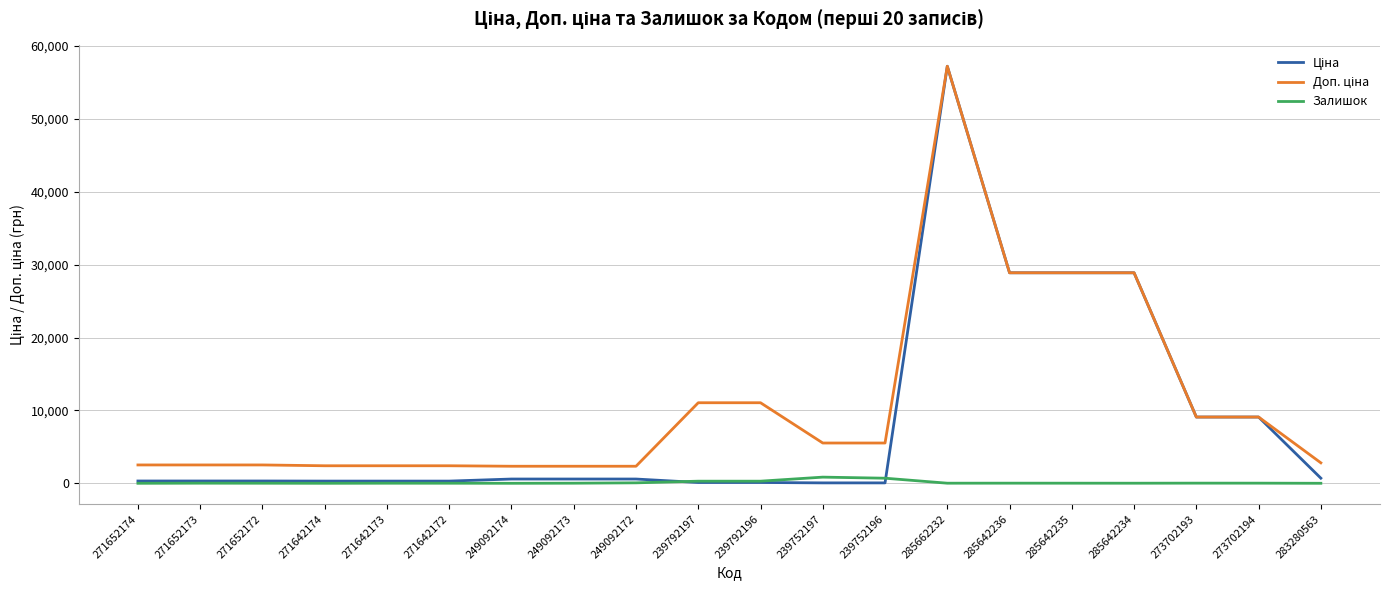

The Залишок series shows 14.0 at 285642235. True or false?

True